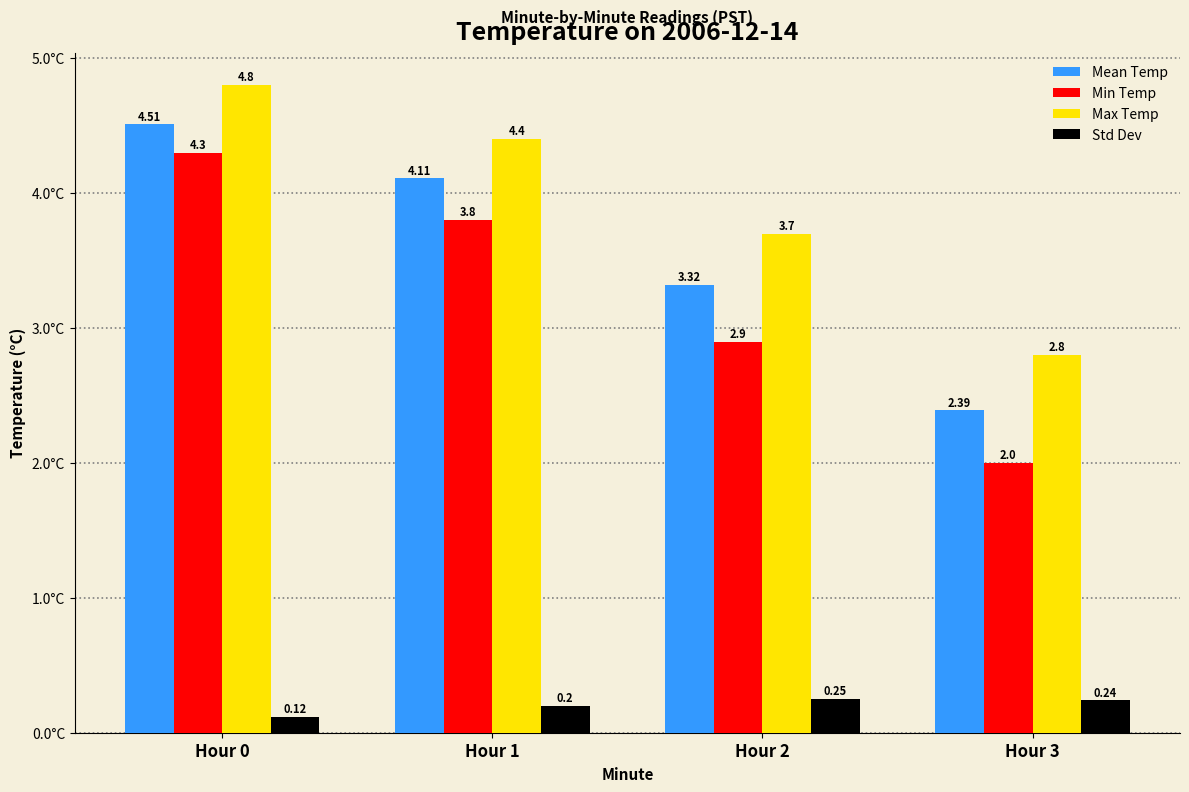

Which series changed the most between Hour 0 and Hour 1?

Min Temp